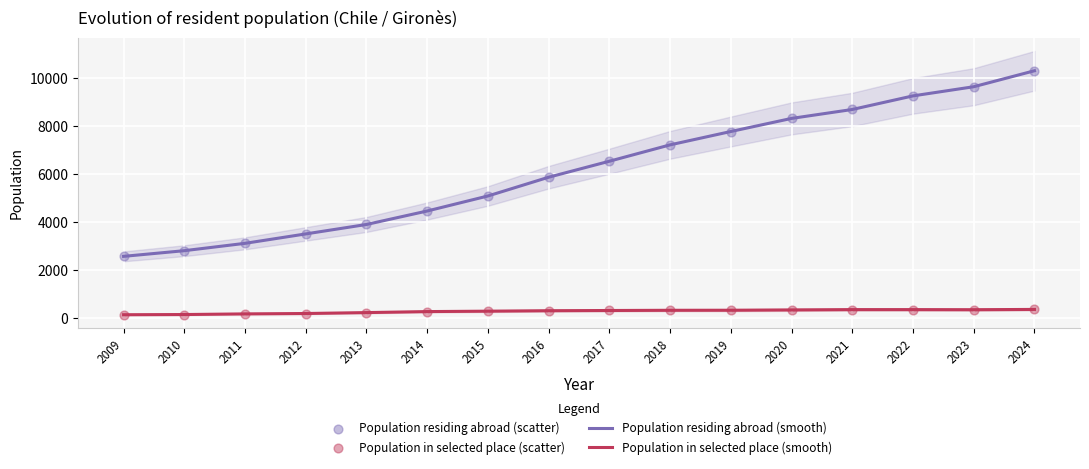

What are all the series names shown in the legend?

Population residing abroad (smooth), Population in selected place (smooth), Population residing abroad (scatter), Population in selected place (scatter)